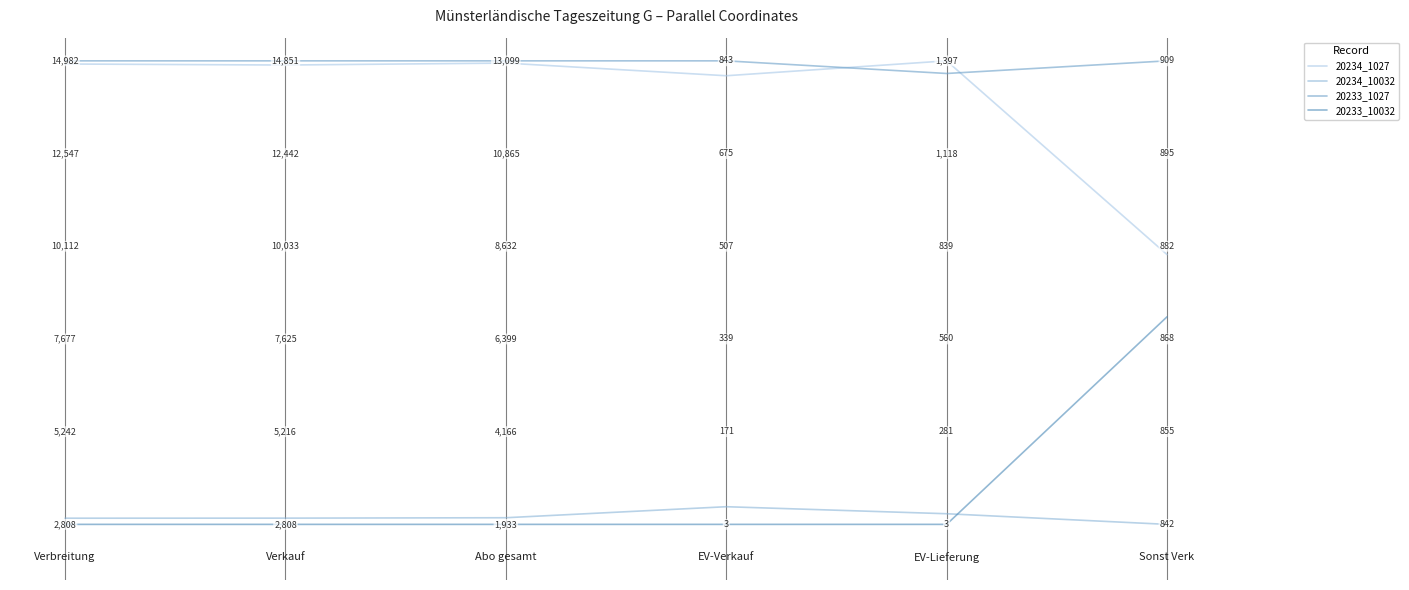

Does the chart have visible grid lines?

No